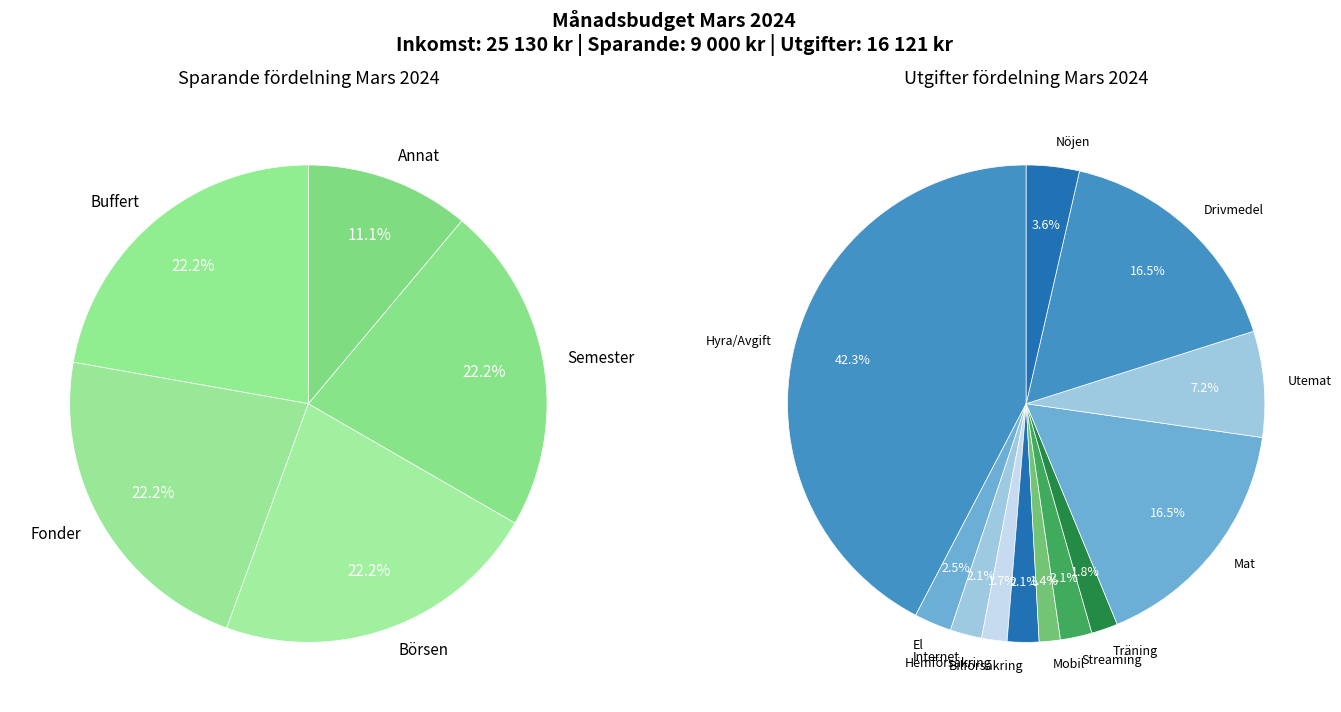

Do Utgifter and Sparande together represent more than half of the pie?

Yes